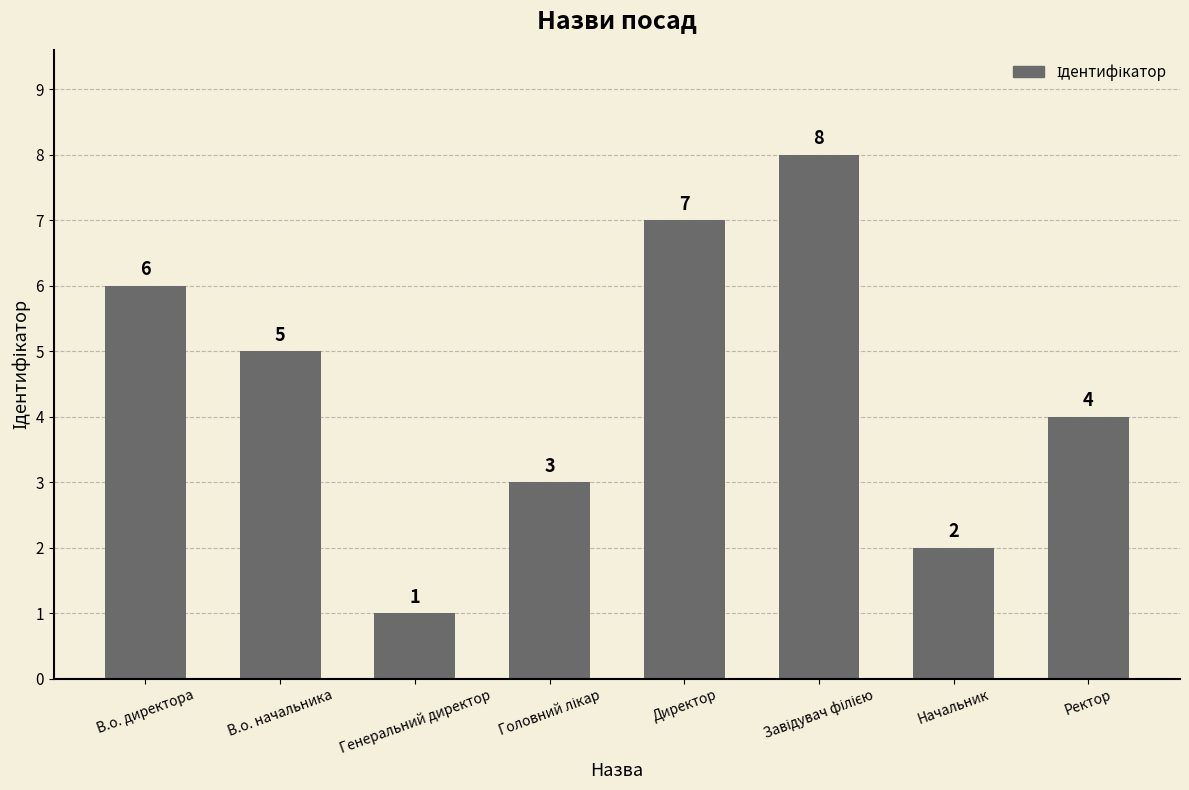

What is the change in value from В.о. директора to Генеральний директор?

-5